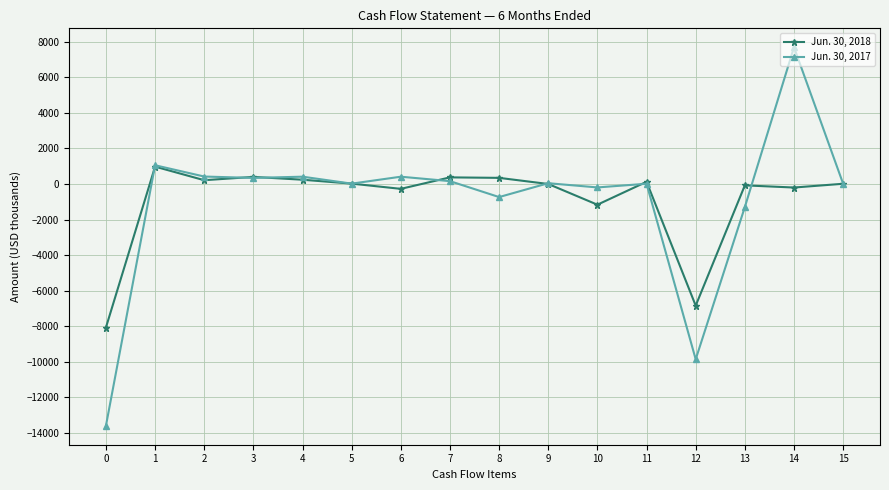

What is the spread (max minus min) of values at 8?

1080